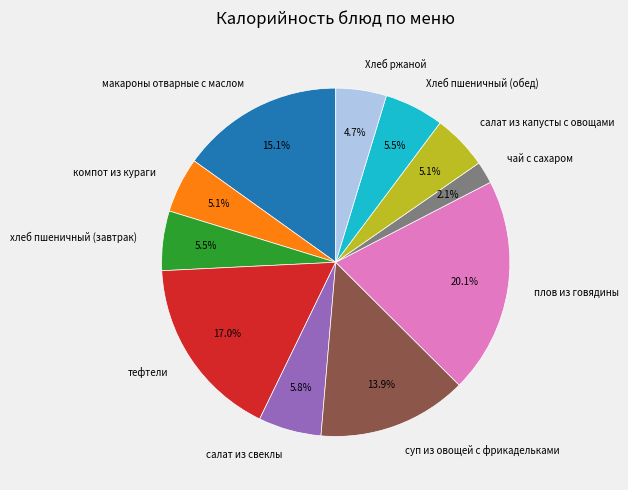

Does any single category account for the majority?

No